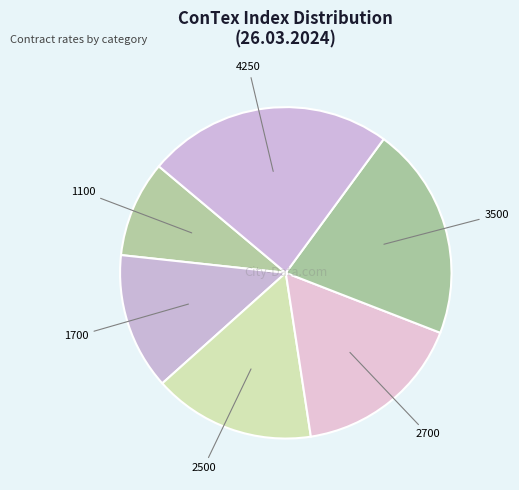

Is 4250 the majority of the pie?

No